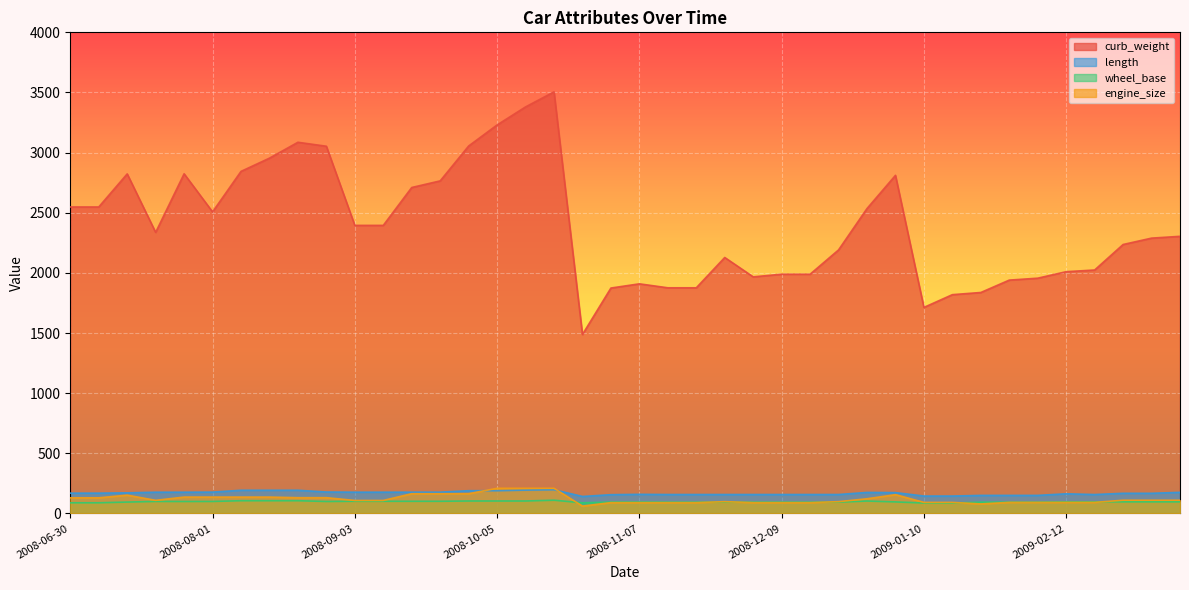

Which category has the highest value across all series?

2008-10-18